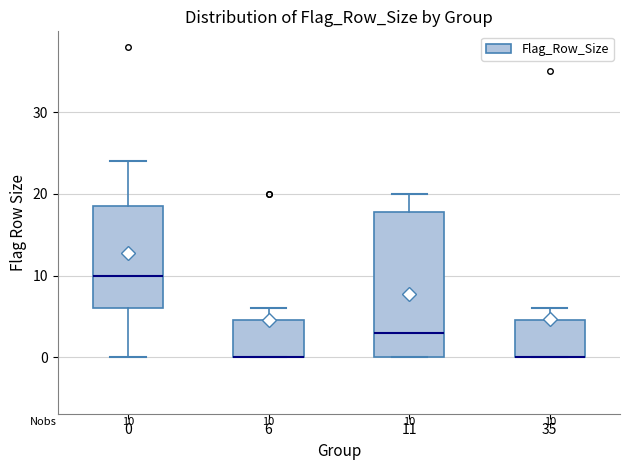

Which box is the tallest, from its lower edge to its upper edge?

11